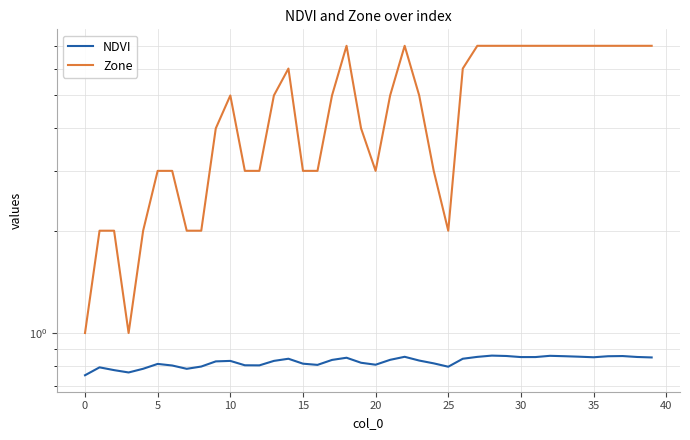

Rank the series at 15 from highest to lowest value.

Zone, NDVI